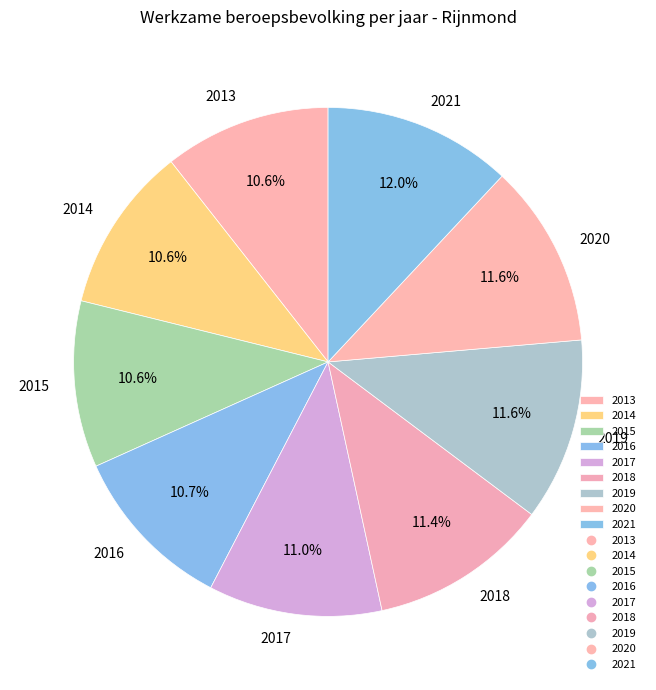

To the nearest percent, what is the average slice percentage?

11%